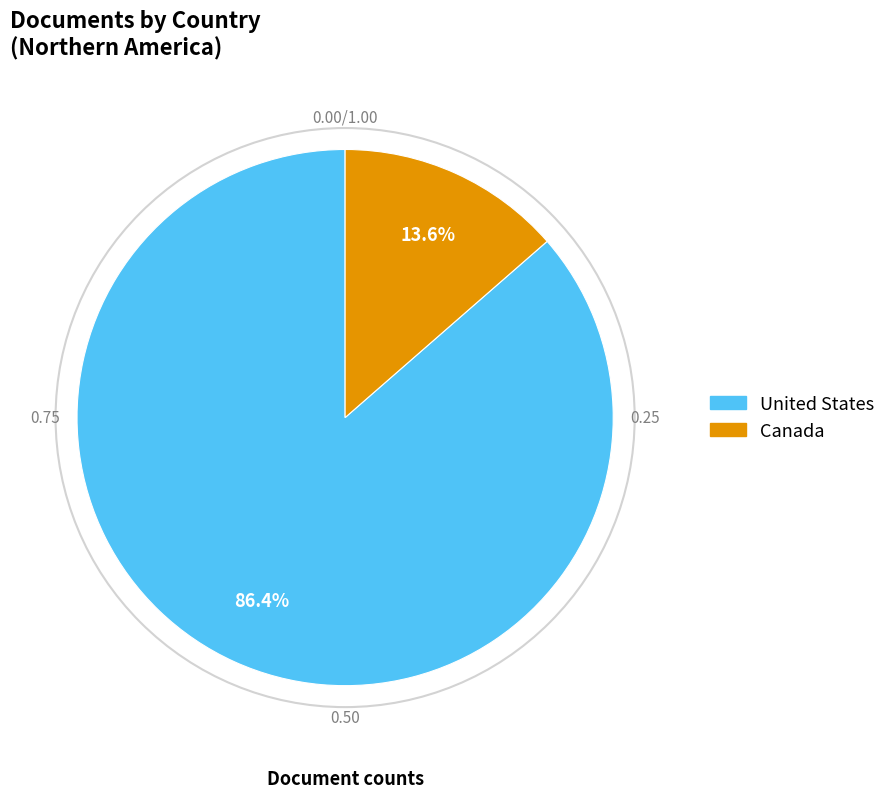

To the nearest percent, what percentage of the pie is Canada?

14%